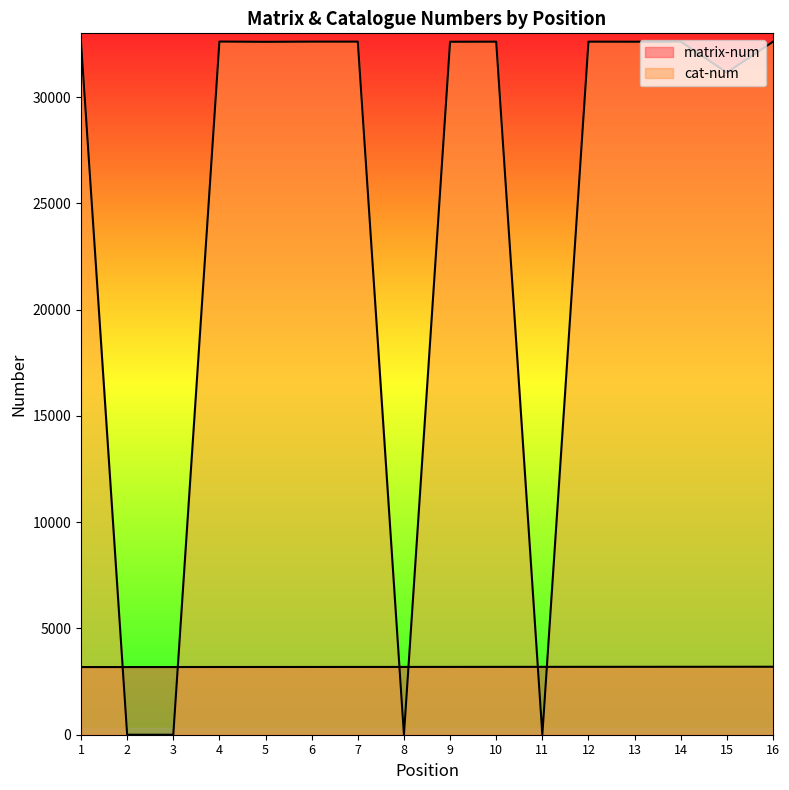

True or false: matrix-num has more than 2 points higher than both neighbors.

False